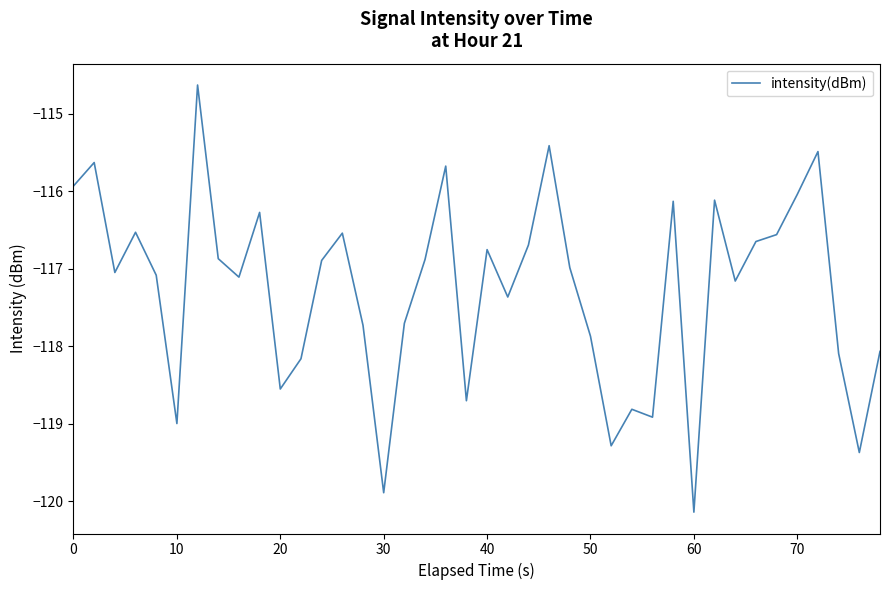

What is the greatest value displayed?

-114.6